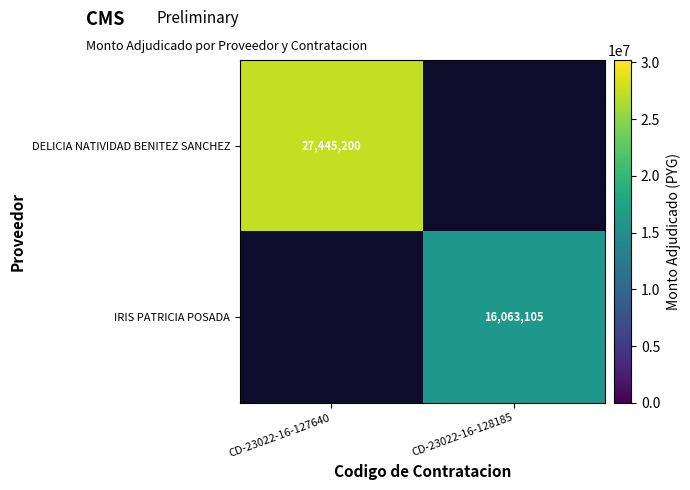

True or false: IRIS PATRICIA POSADA has a value of 10543856 at CD-23022-16-128185.

False